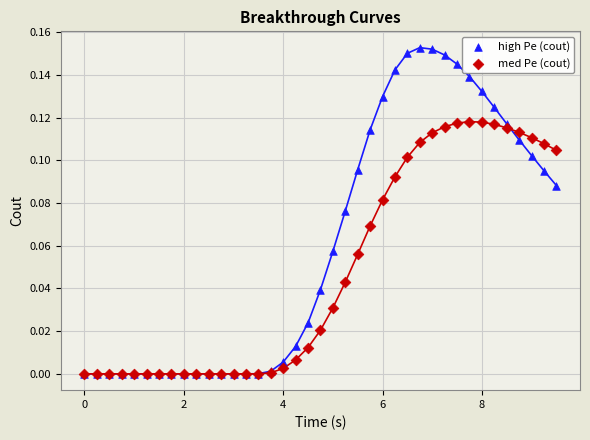

Which series reaches the maximum Y coordinate?

high Pe (cout)